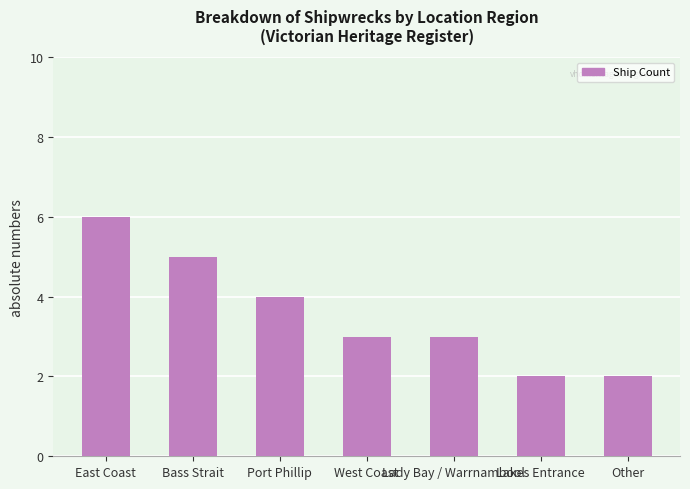

Reading left to right, list all the values displayed in this chart.

6	5	4	3	3	2	2